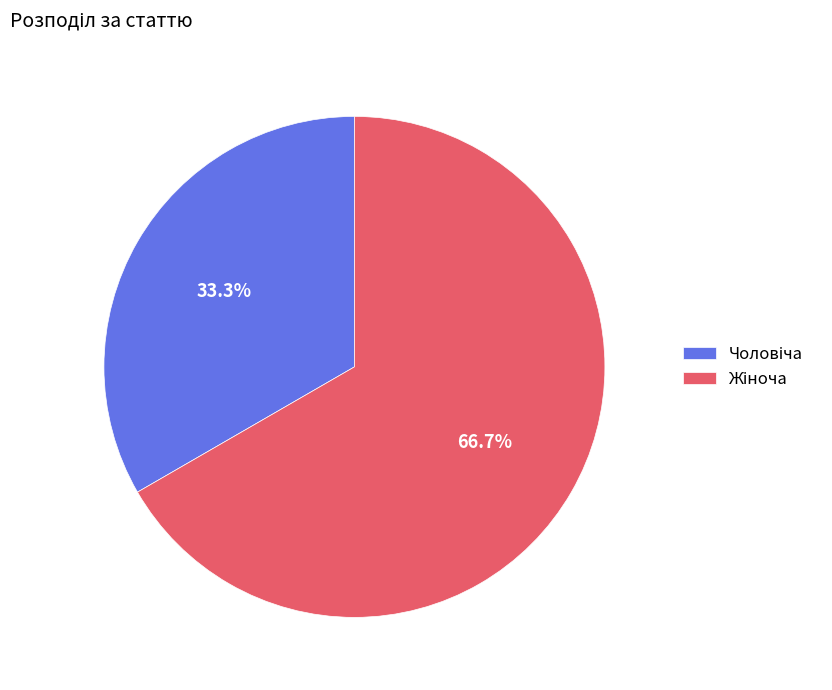

Is there a majority slice in this chart?

Yes